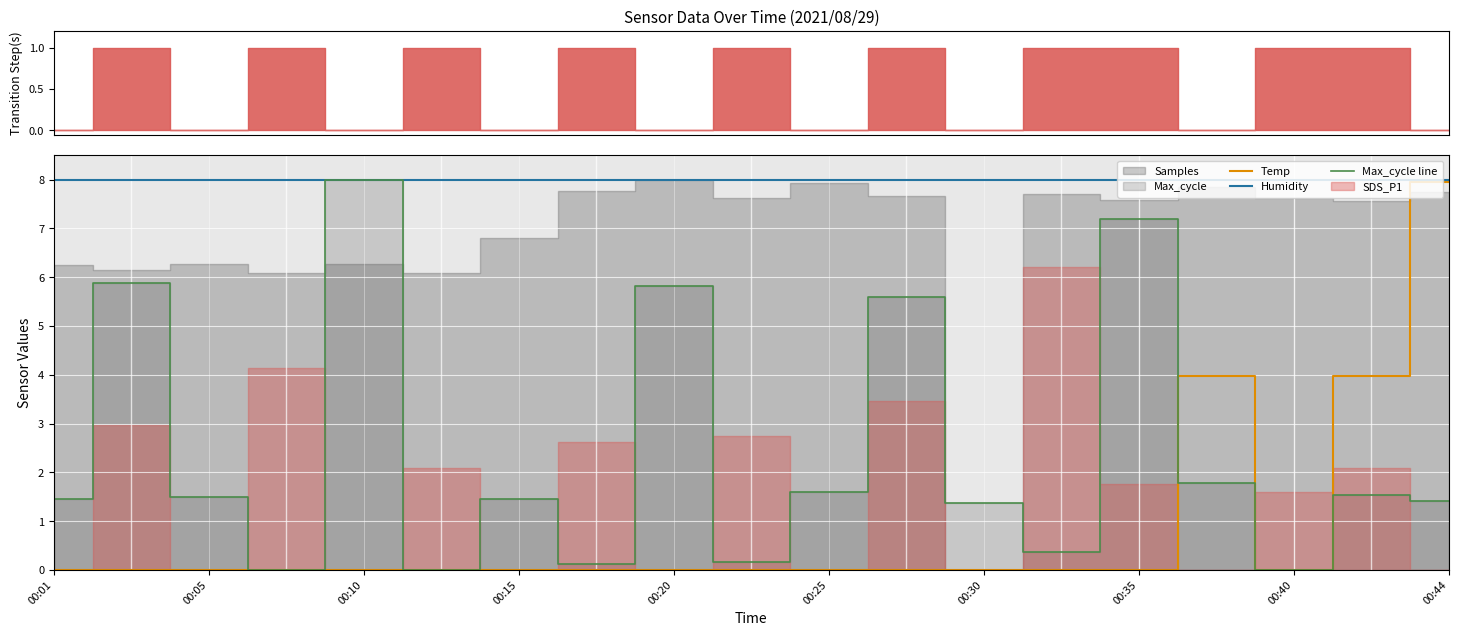

What is the highest value of the Max_cycle line series?

8.0